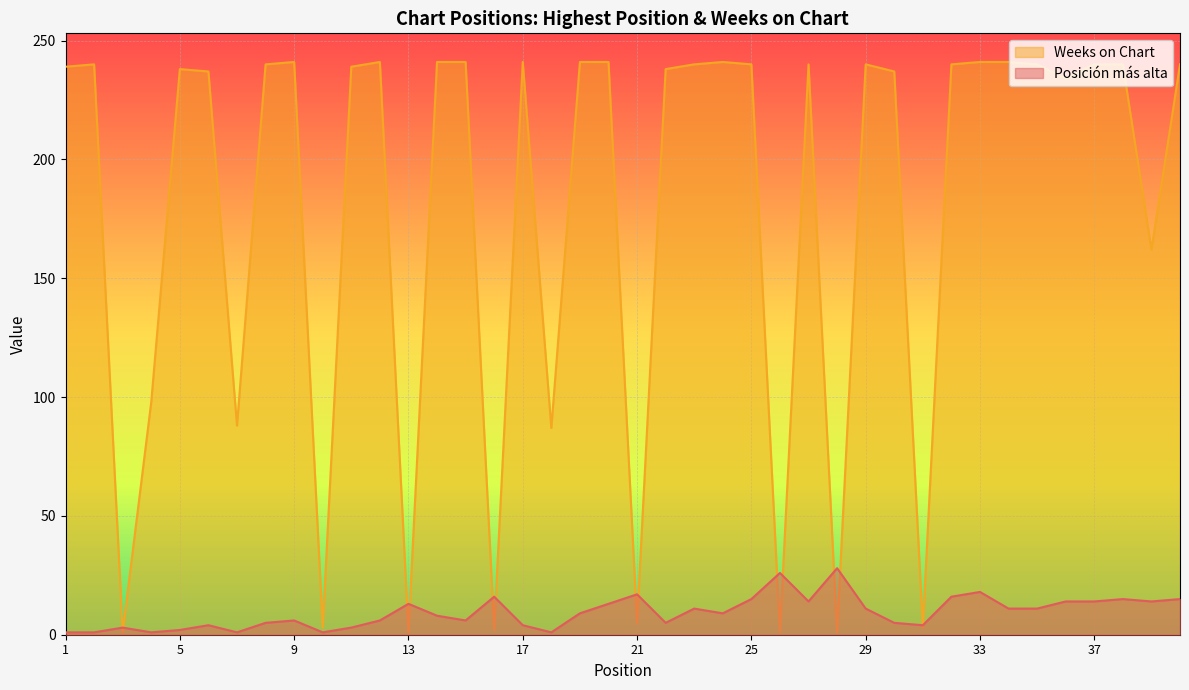

Is the value of Posición más alta at 26 greater than the value of Weeks on Chart at 14?

No